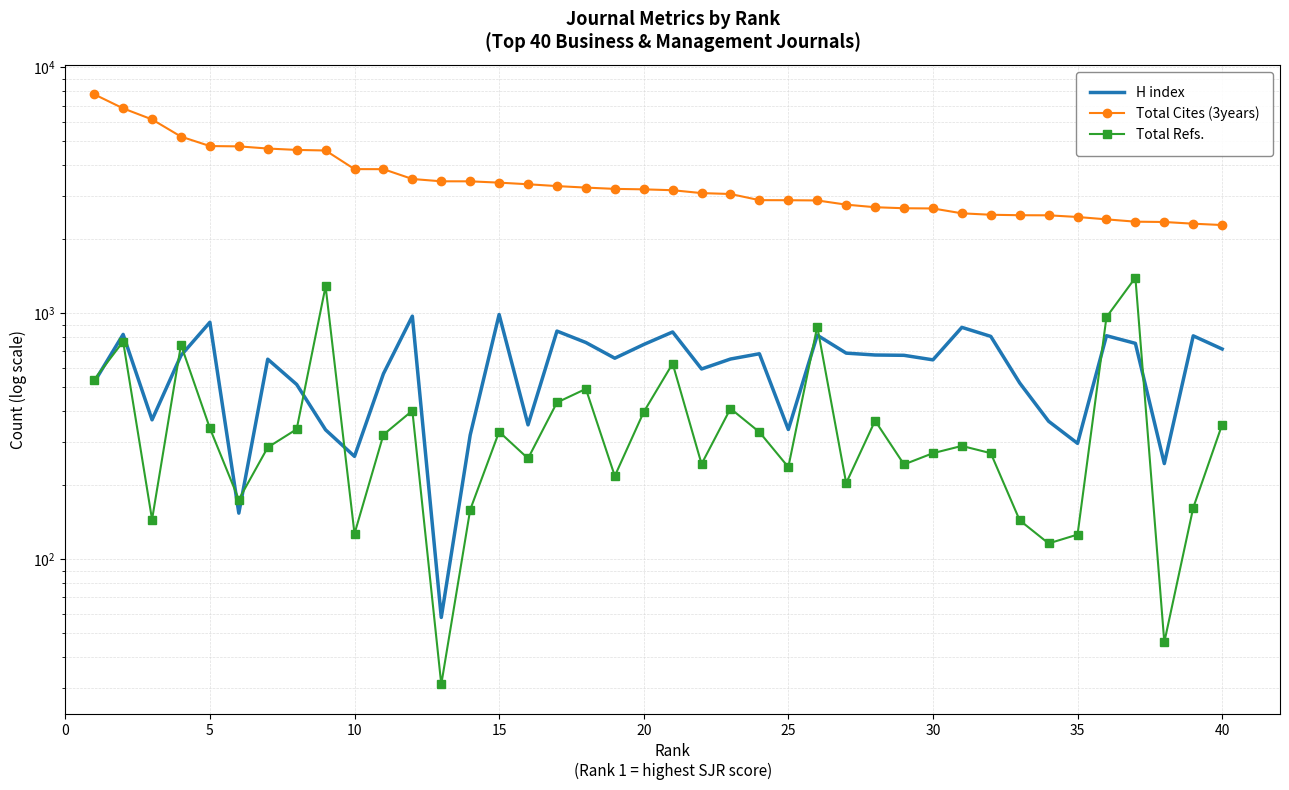

What is the maximum value shown in the chart?

7774